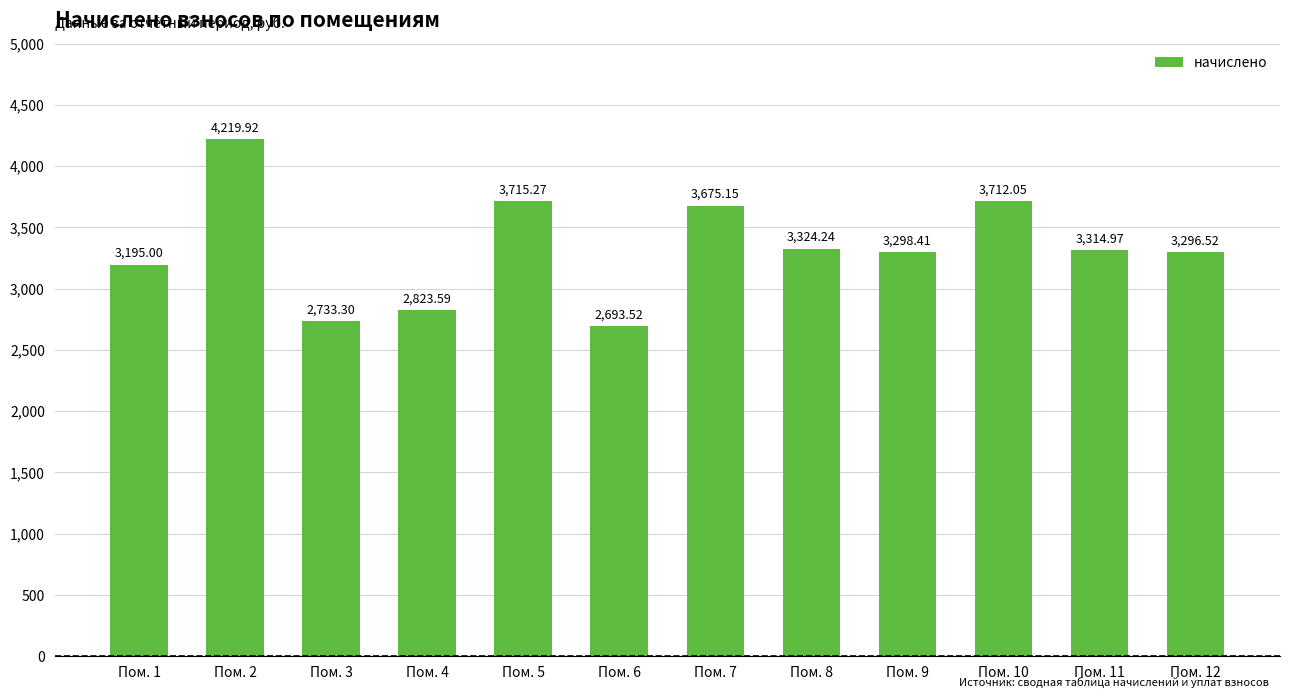

What is the maximum value shown in the chart?

4219.9